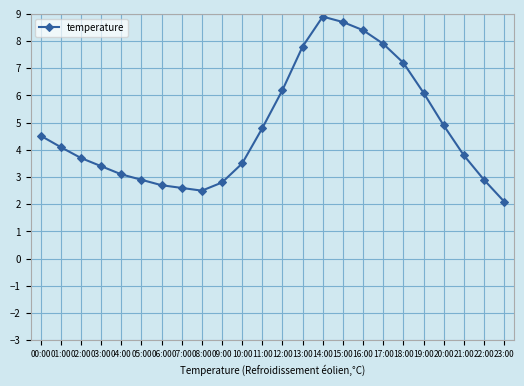

How many data points are above 4?

12